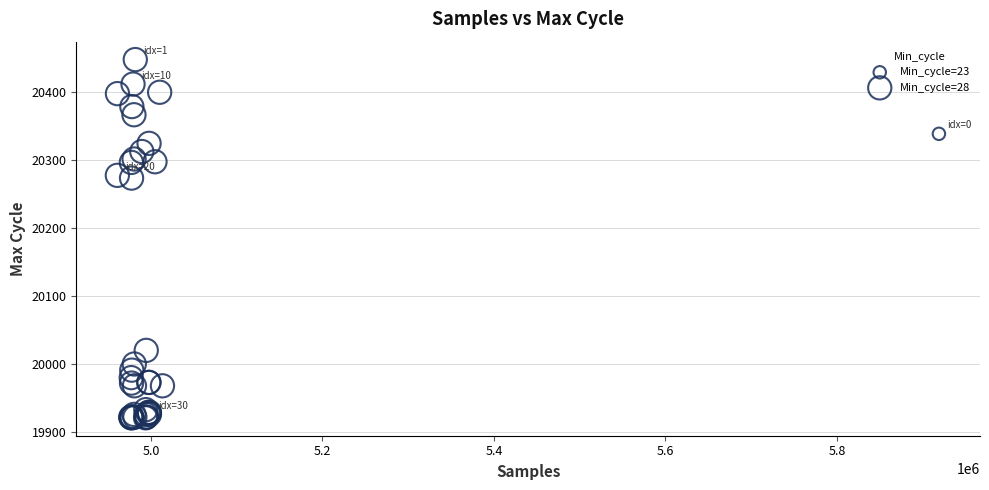

What are all the series names shown in the legend?

Min_cycle=23, Min_cycle=28